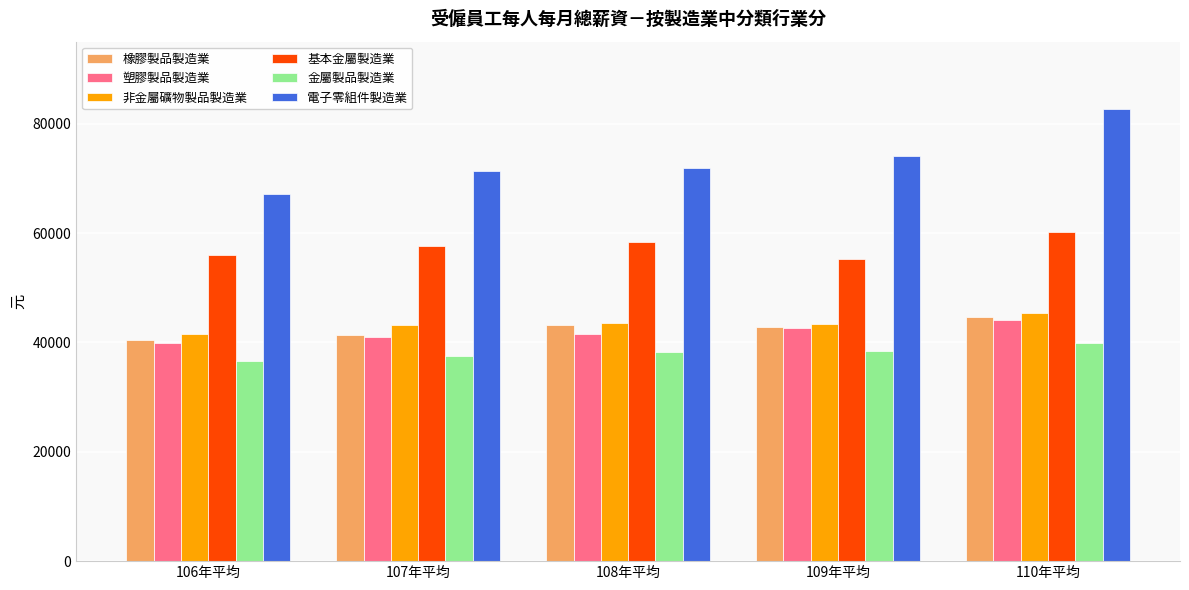

At which category is the sum across all series the highest?

110年平均